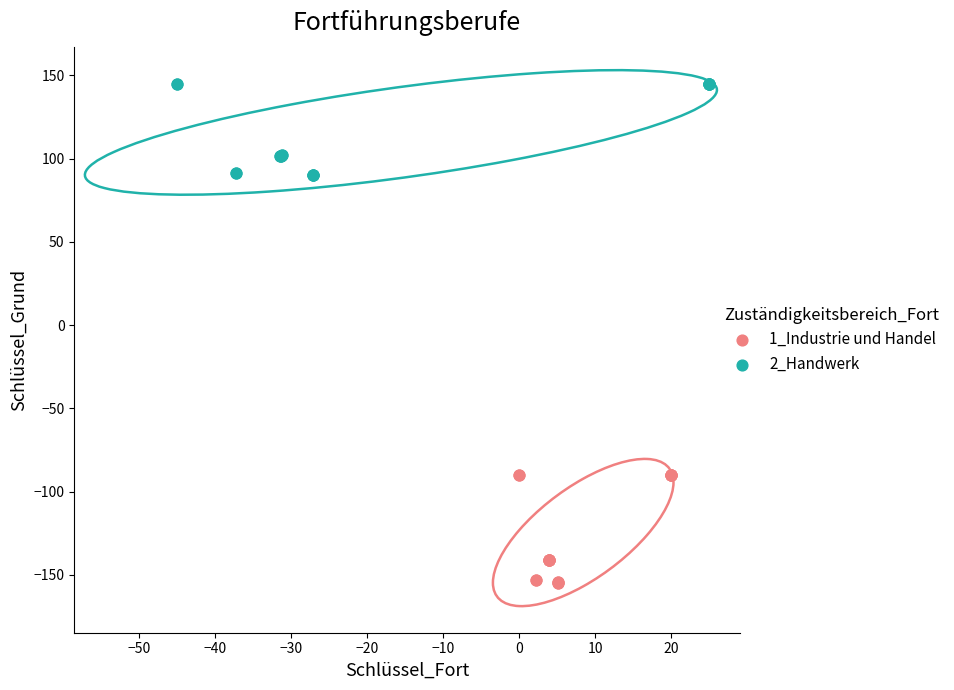

Which series has the largest Y range (max minus min)?

1_Industrie und Handel